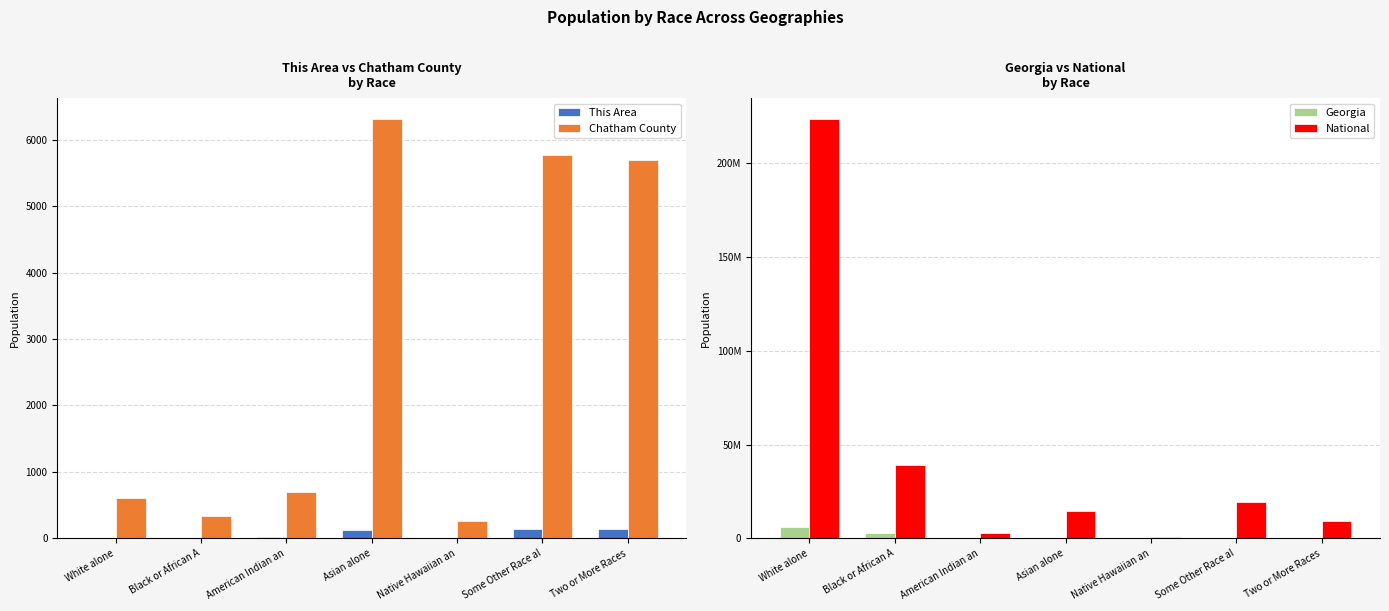

The National series shows 14674252 at Asian alone. True or false?

True